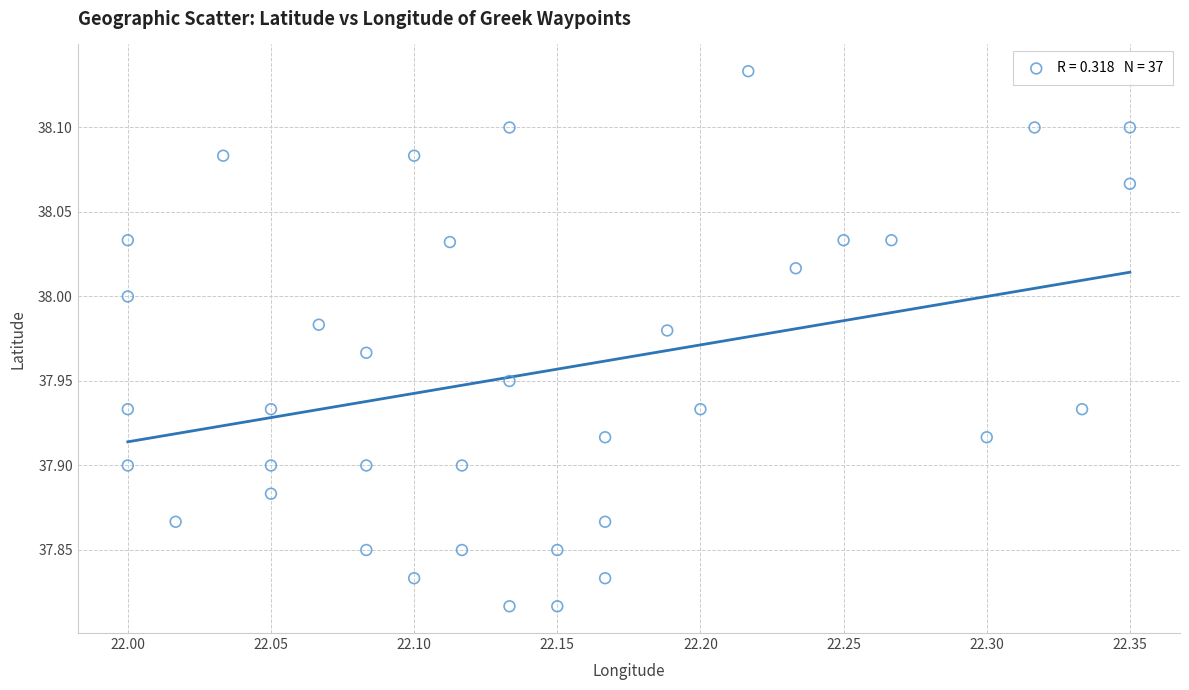

What is the range of Y values (max minus min)?

0.3